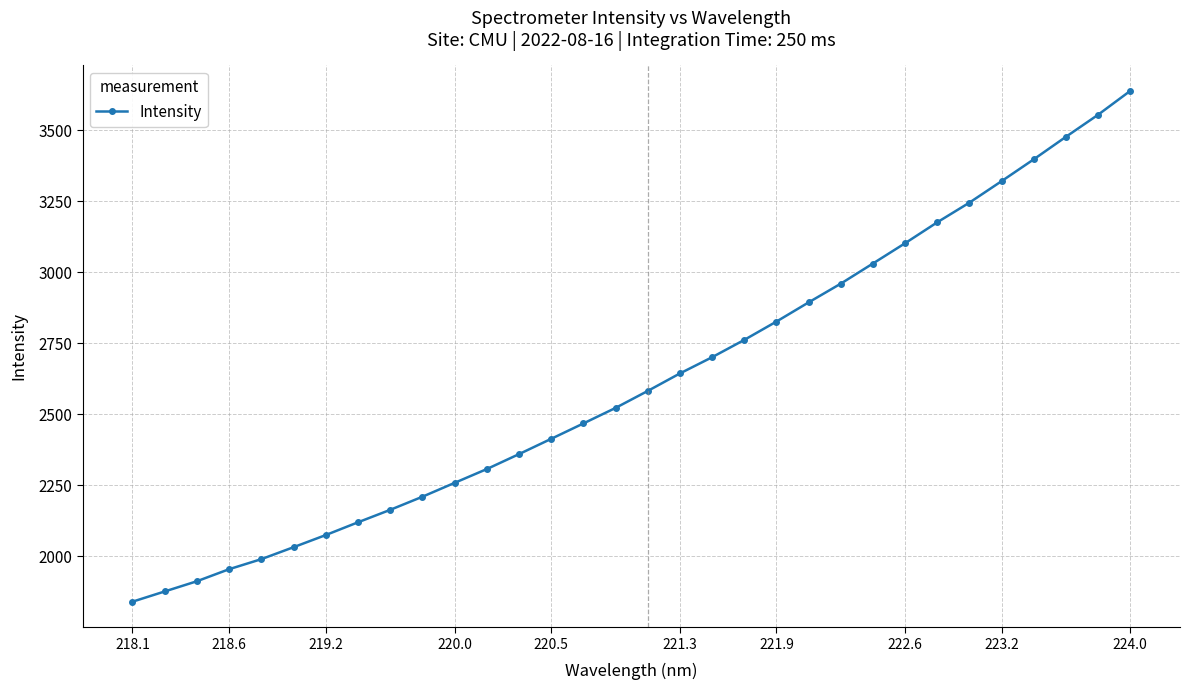

True or false: there are more than 2 points higher than both neighbors.

False